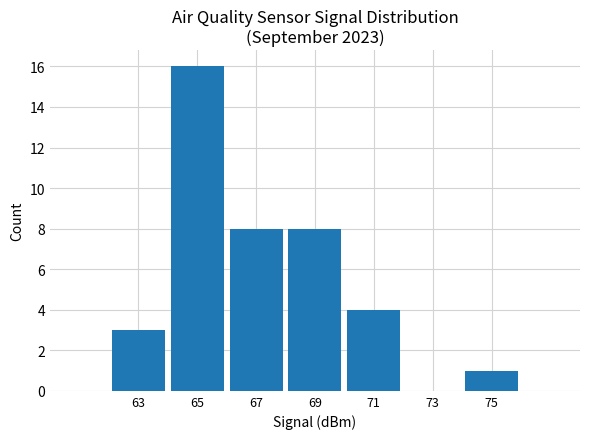

True or false: the data shows 6 at 71.

False